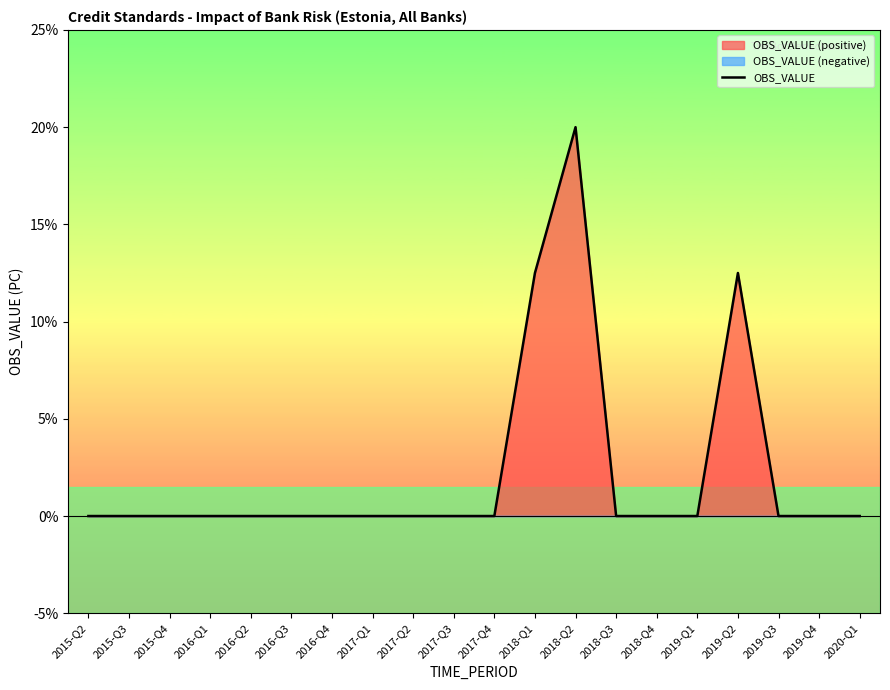

True or false: the data has more than 0 interior local peaks.

True